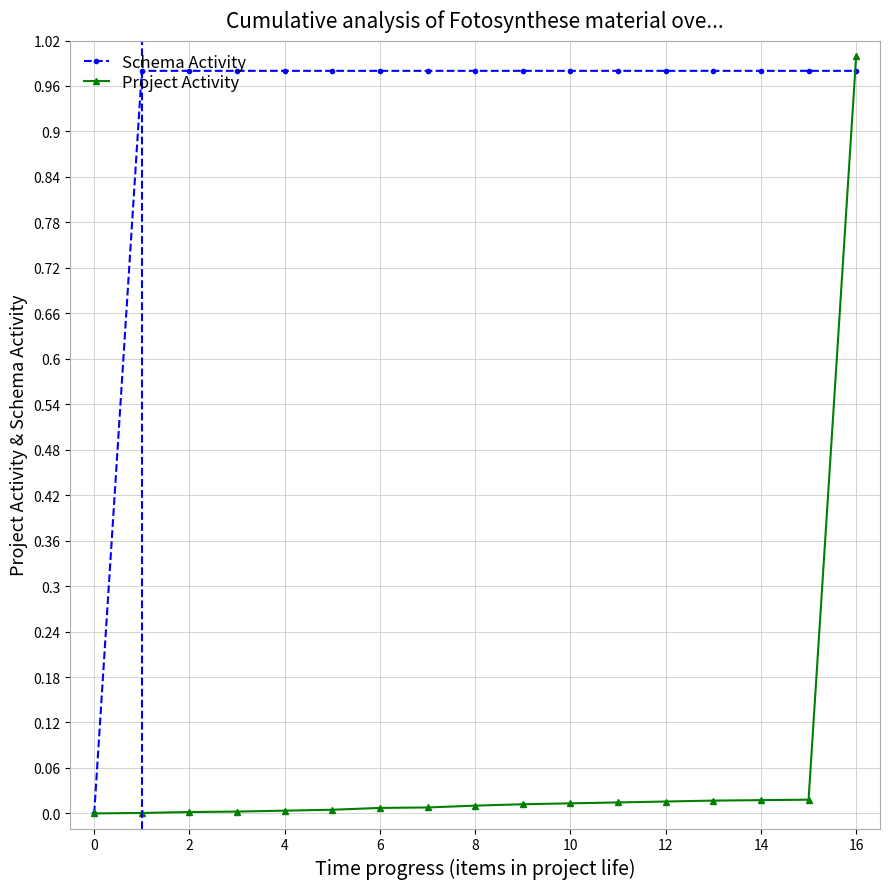

True or false: Schema Activity and Project Activity intersect in this chart.

True